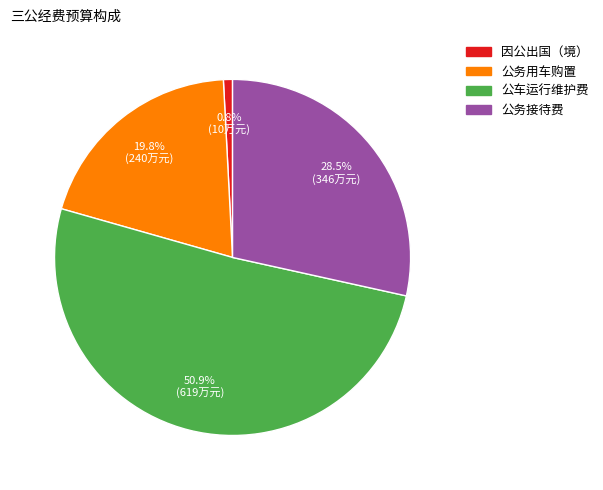

To the nearest percent, what percentage of the pie is 公车运行维护费?

51%